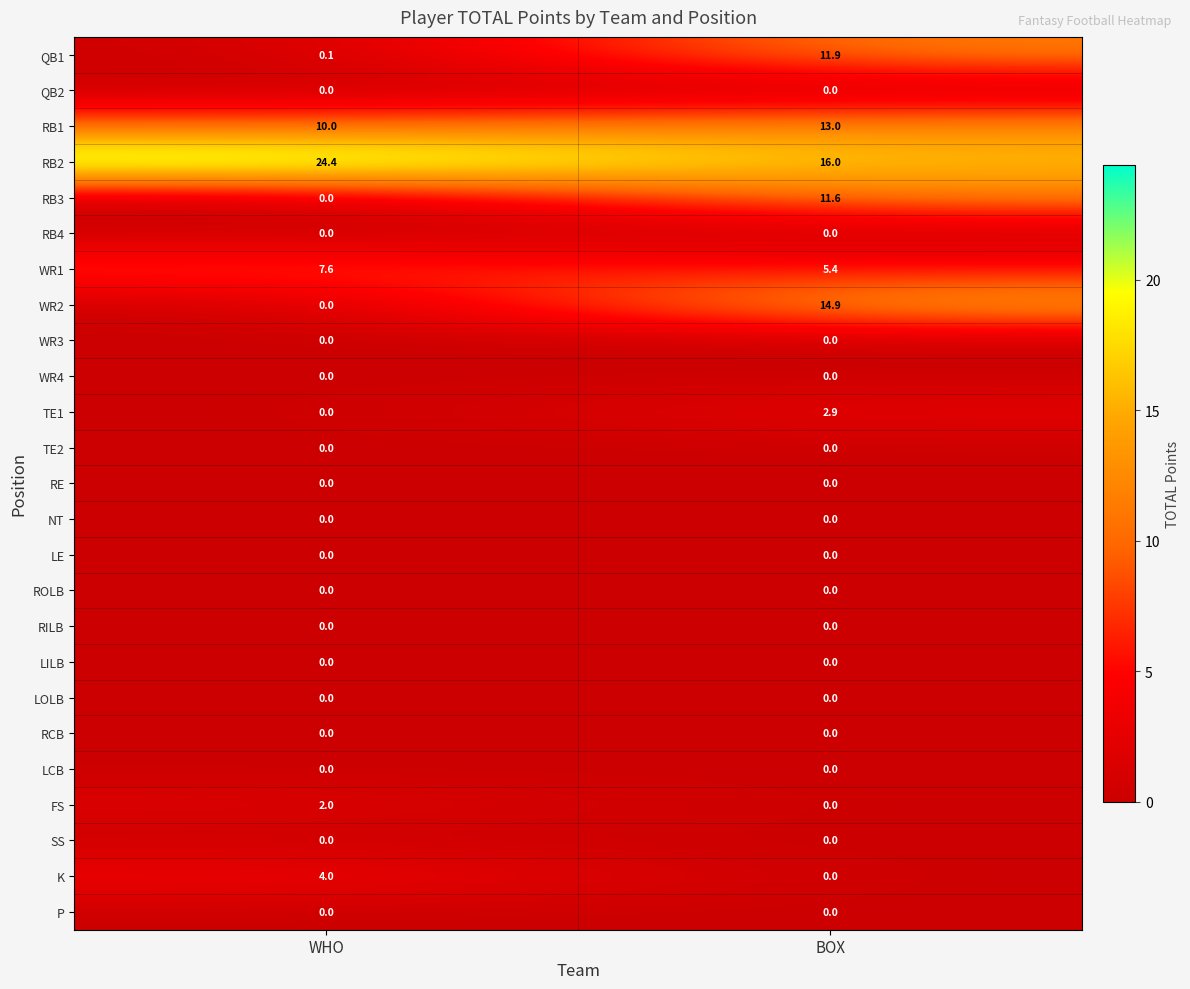

What is the difference between the maximum and minimum values in the RB2 series?

8.4